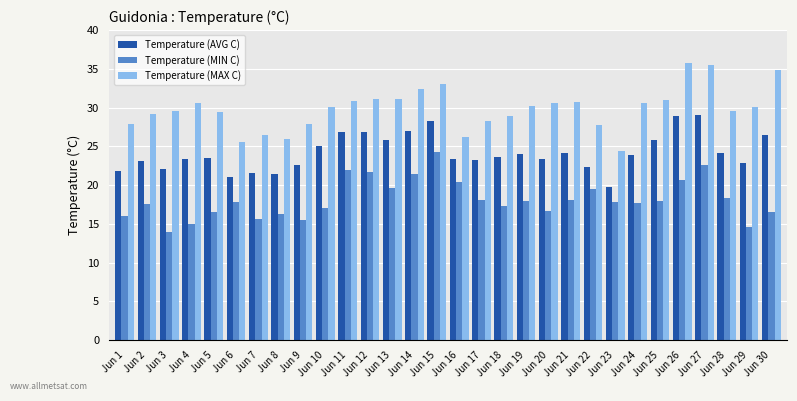

Which series changed the most between Jun 13 and Jun 28?

Temperature (AVG C)